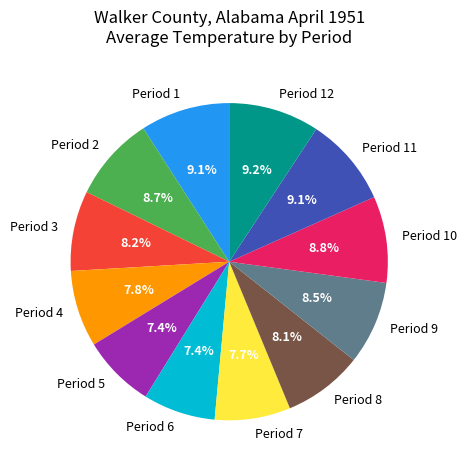

True or false: Period 12 accounts for 9% of the total.

True